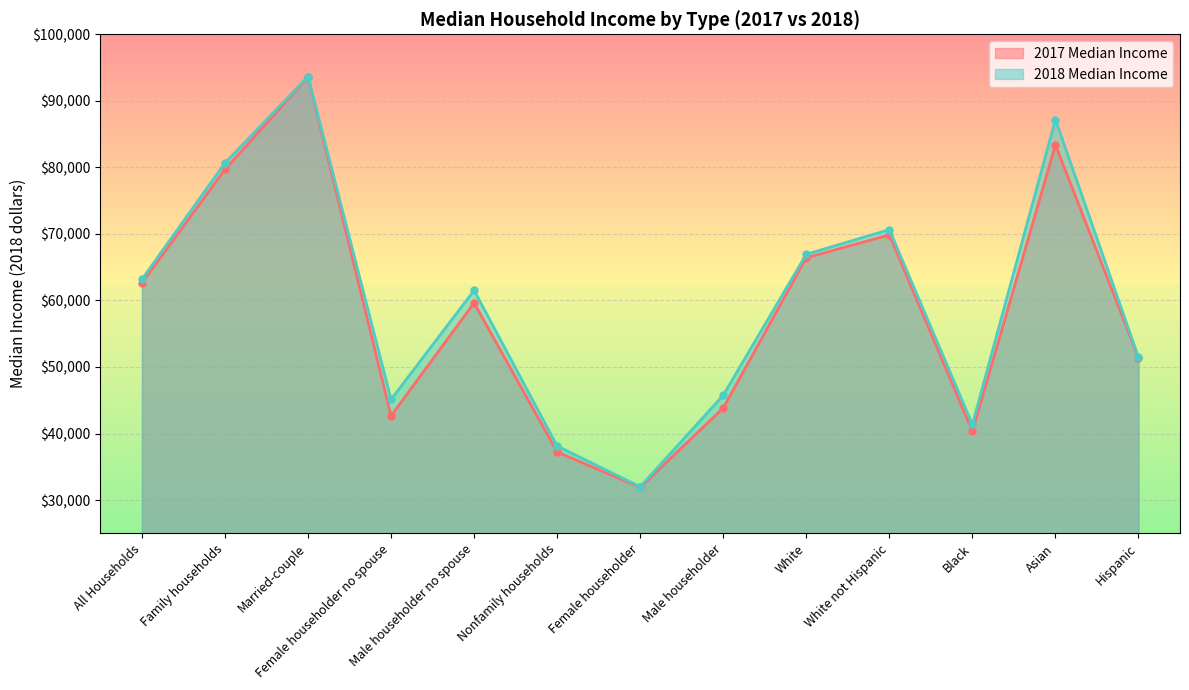

True or false: 2017 Median Income has a value of 37229 at Nonfamily households.

True